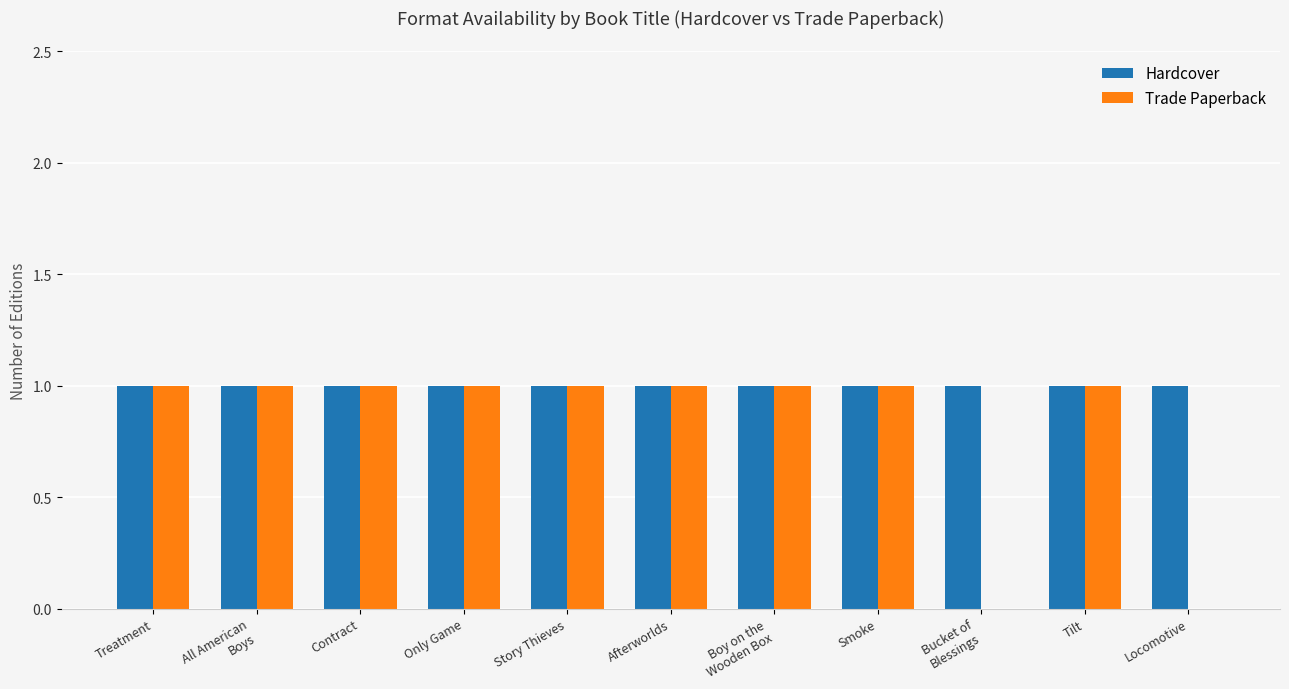

Reading left to right, transcribe all the data shown in this chart.

Hardcover: 1	1	1	1	1	1	1	1	1	1	1
Trade Paperback: 1	1	1	1	1	1	1	1	0	1	0